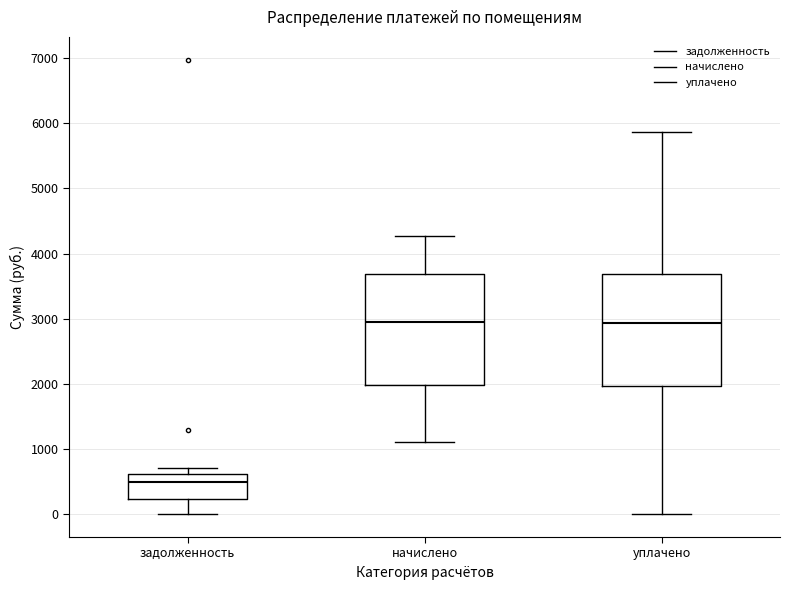

Reading left to right, read every box against the y-axis: the position of its median line, the range the box covers, and the ends of its whiskers. The values are not printed on the chart, so give them approximately, as read against the axis.

задолженность: median 500, box 200 to 600, whiskers 0 to 700
начислено: median 3000, box 2000 to 3700, whiskers 1100 to 4300
уплачено: median 2900, box 2000 to 3700, whiskers 0 to 5900